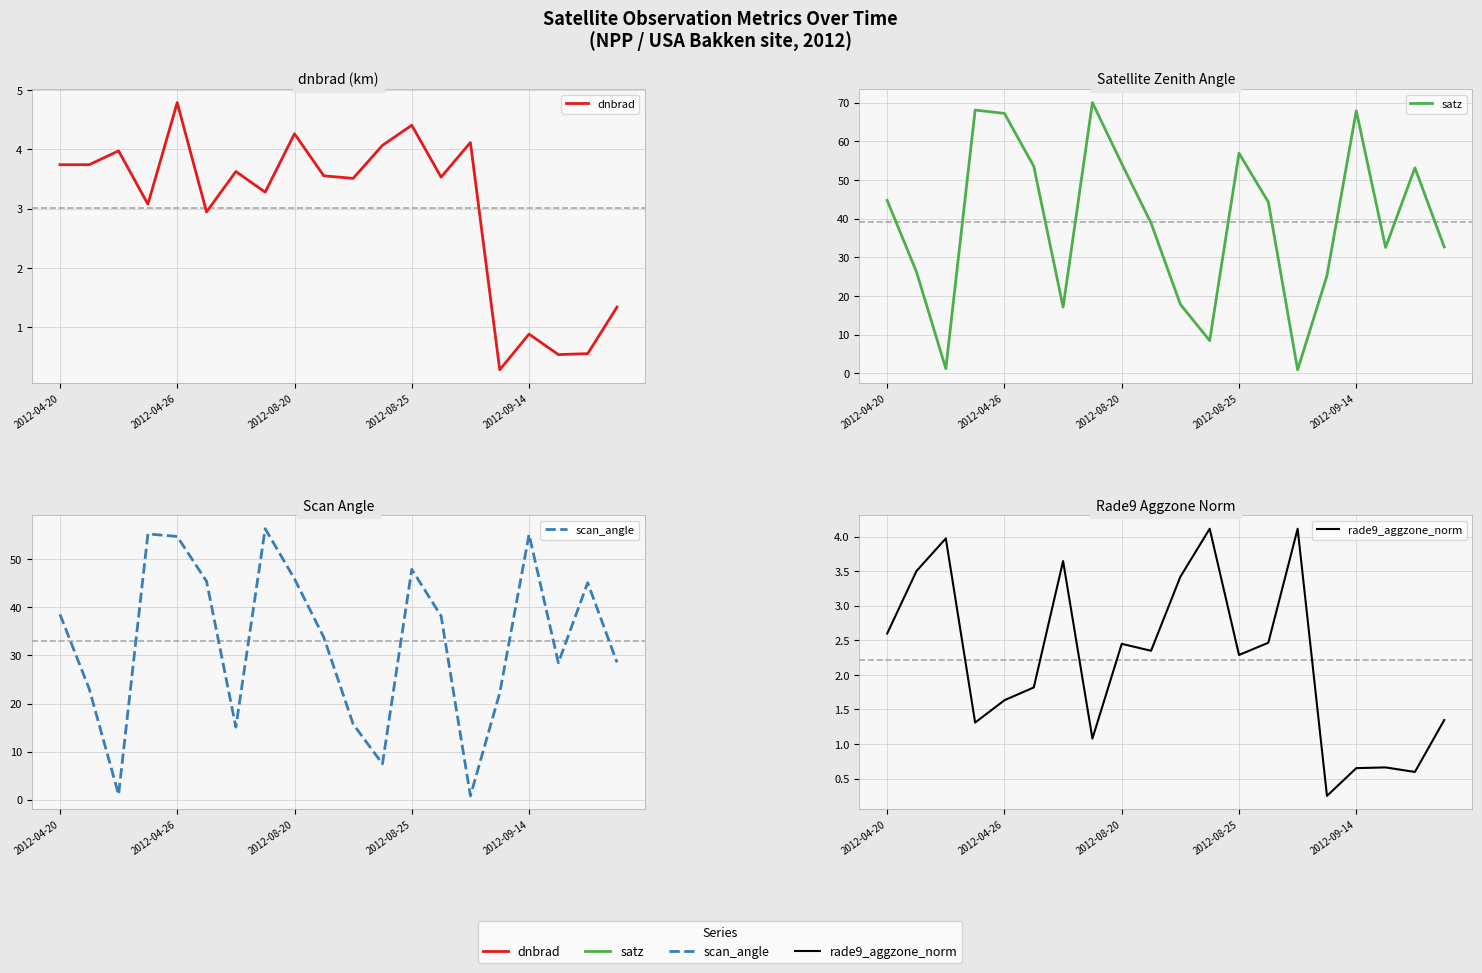

Rank the series at 15 from lowest to highest value.

rade9_aggzone_norm, dnbrad, scan_angle, satz